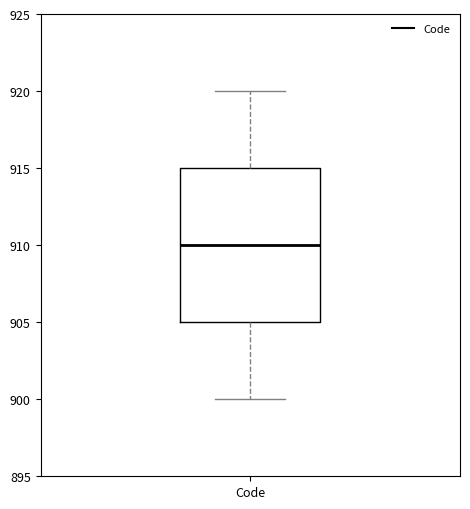

Where is the upper edge of the box for Code on the y-axis? The values are not printed on the chart, so give them approximately, as read against the axis.

915